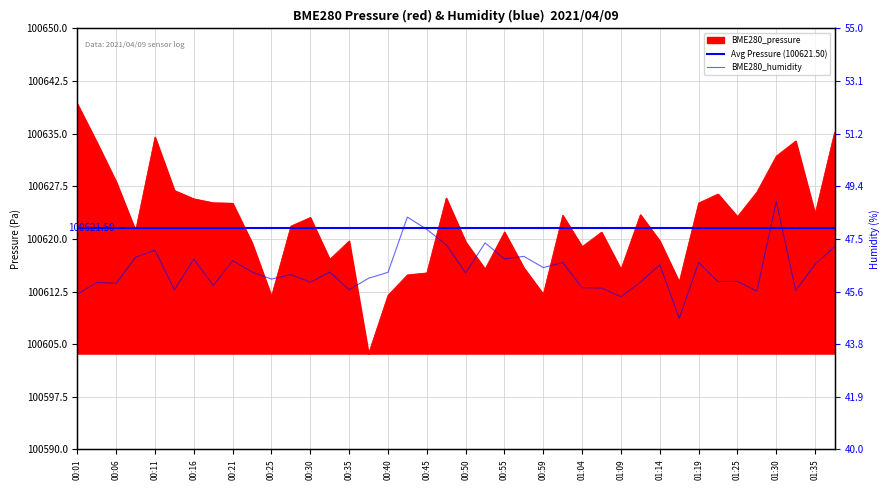

What is the minimum value for Avg Pressure (100621.50)?

100621.5